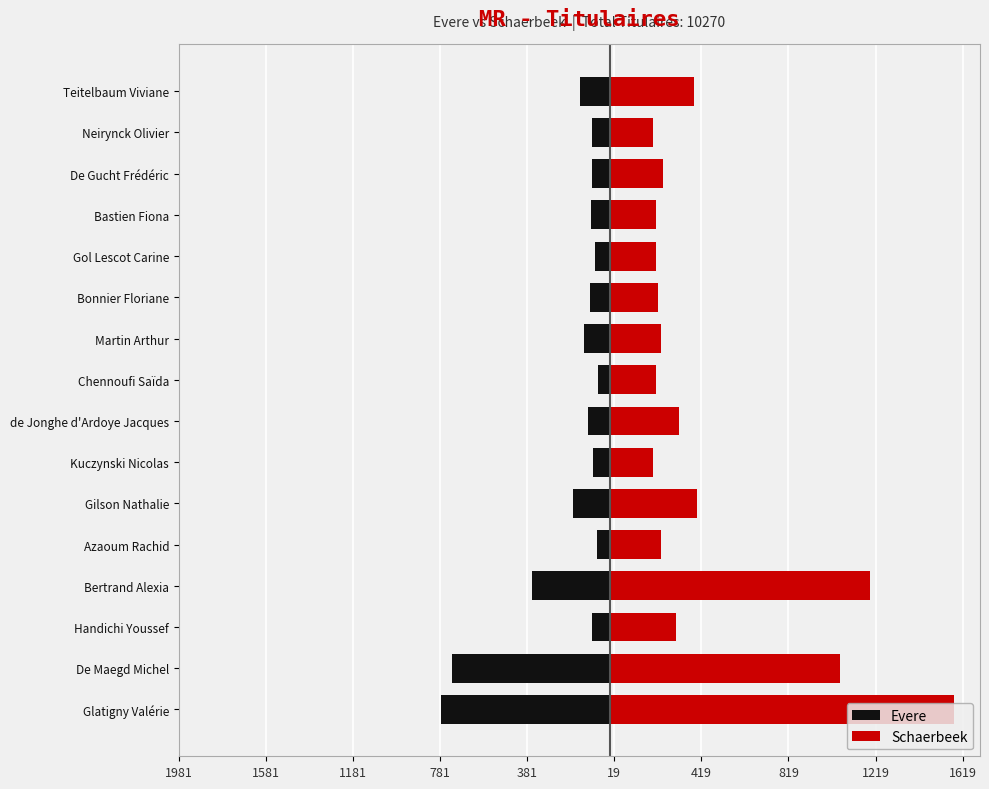

The value of Evere at Teitelbaum Viviane is -139. True or false?

True